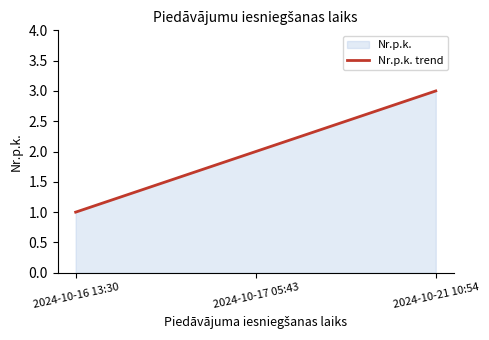

Reading left to right, what are all the values shown in this chart?

1	2	3